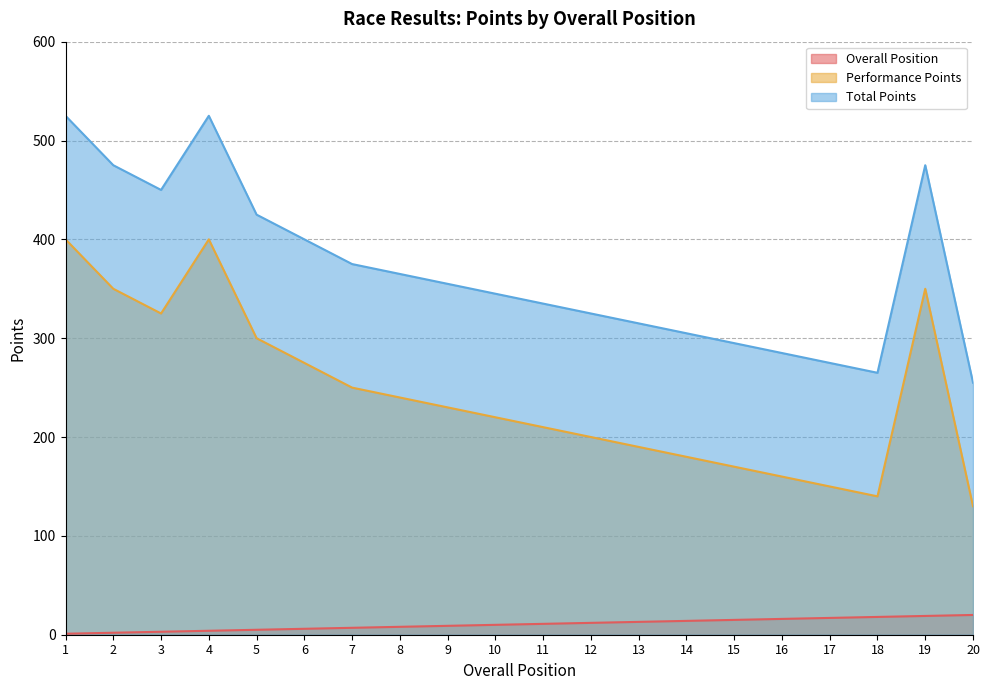

At how many categories does at least one series exceed 420?

6